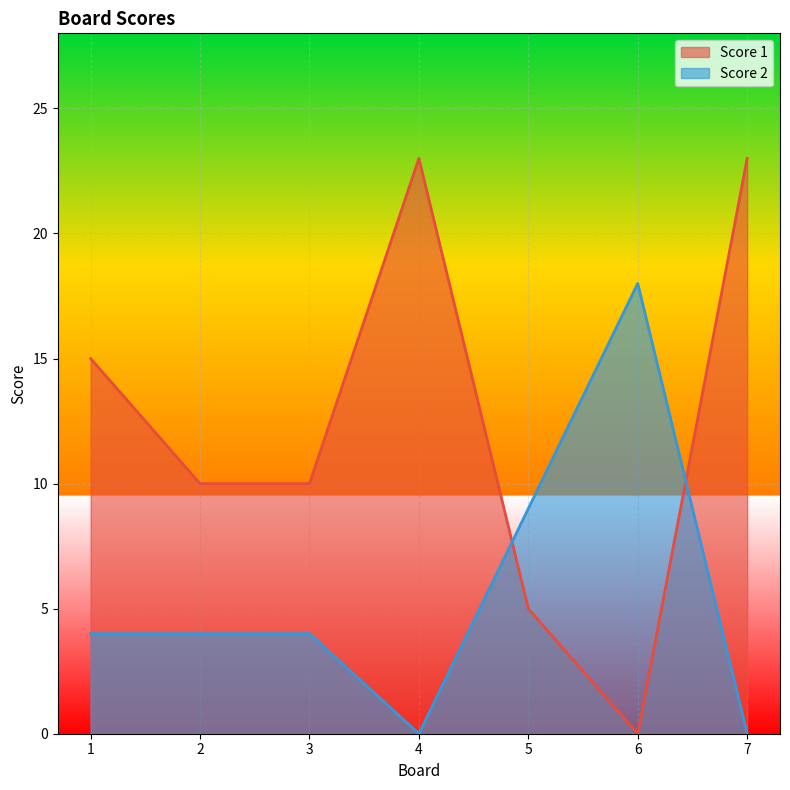

What are all the series names shown in the legend?

Score 1, Score 2